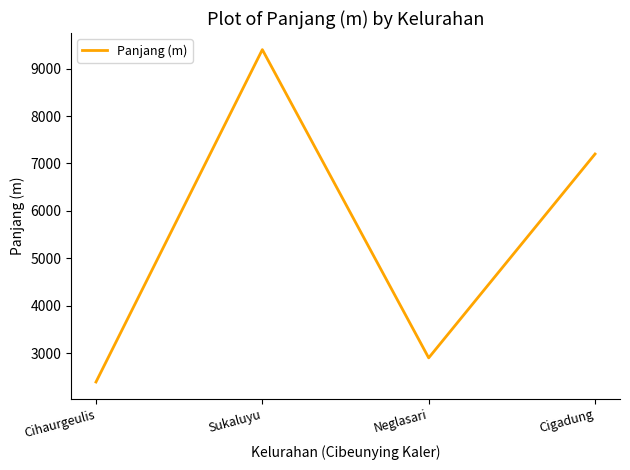

Which category has the lowest value across all series?

Cihaurgeulis